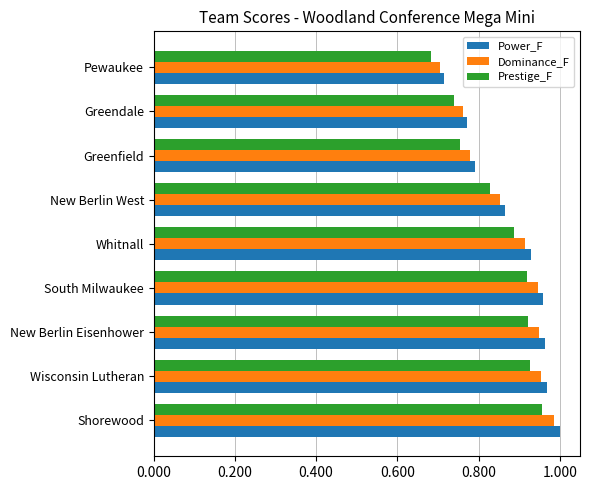

Is the value of Power_F at Whitnall greater than the value of Prestige_F at Greenfield?

Yes